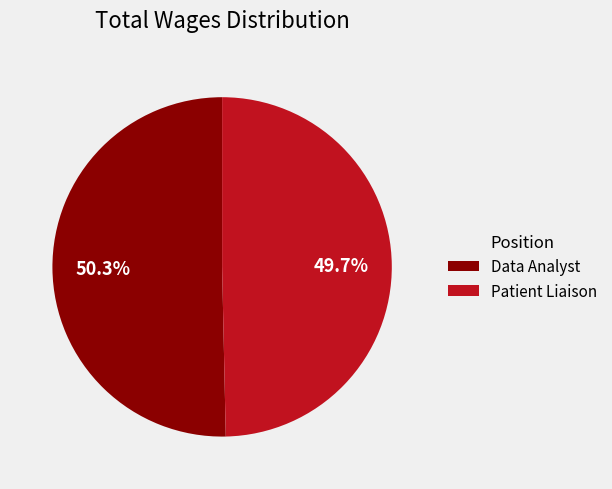

Between Patient Liaison and Data Analyst, which is larger?

Data Analyst